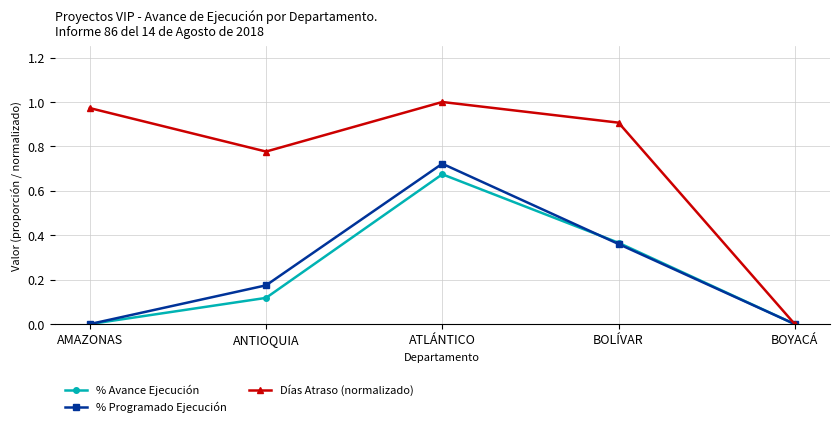

At which category does the chart reach its peak across all series?

ATLÁNTICO